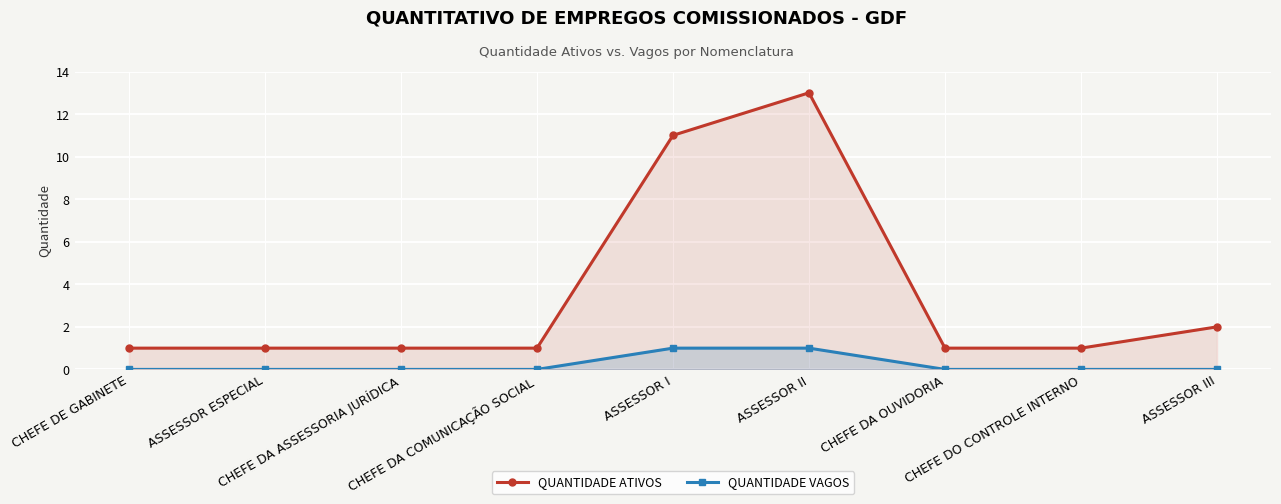

How many values in the QUANTIDADE VAGOS series exceed 0?

2